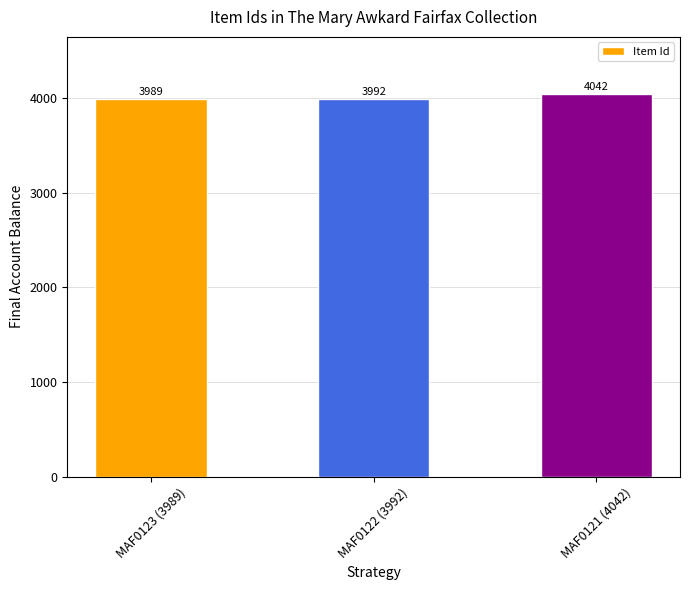

Reading right to left, list all the values displayed in this chart.

MAF0121 (4042)=4042	MAF0122 (3992)=3992	MAF0123 (3989)=3989